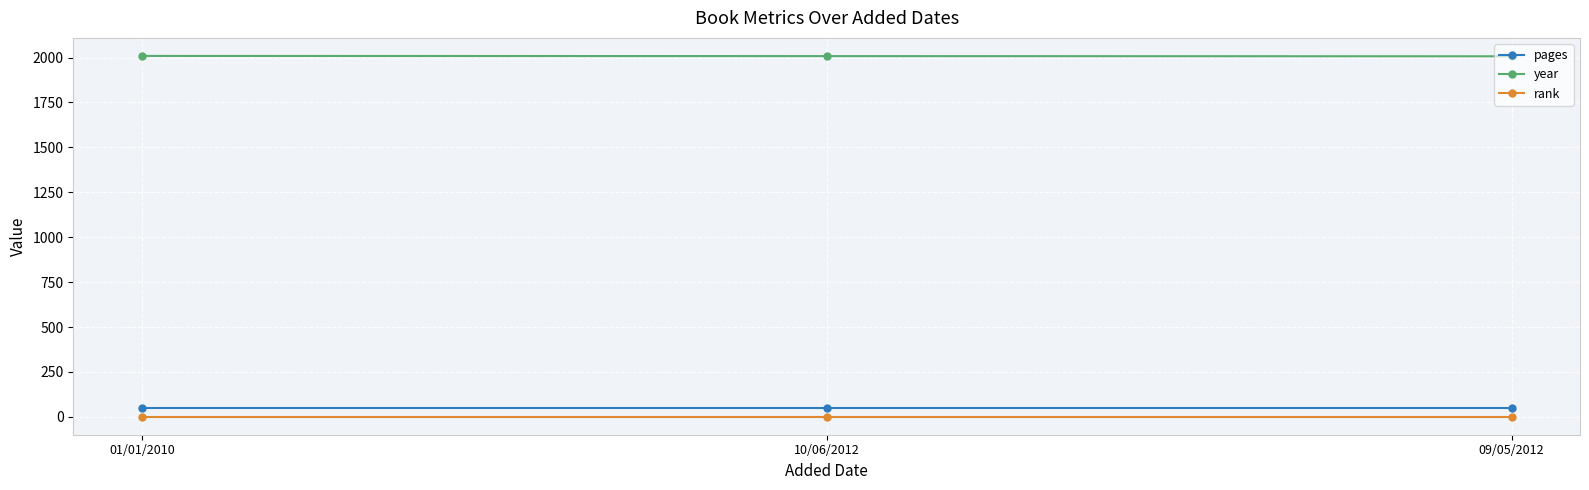

The rank series shows 1 at 09/05/2012. True or false?

True